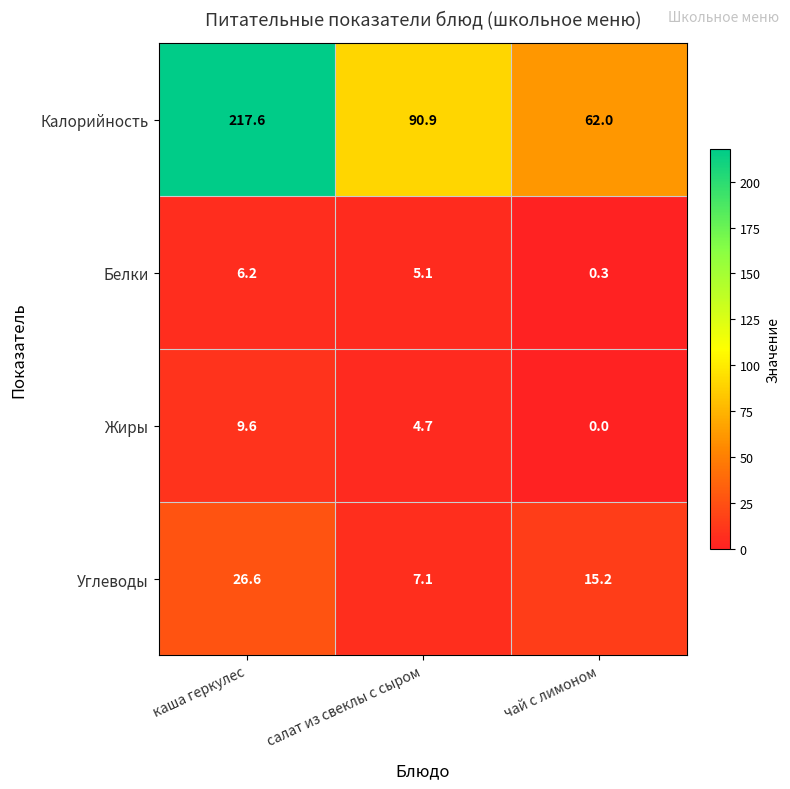

What is the spread (max minus min) of values at салат из свеклы с сыром?

86.2